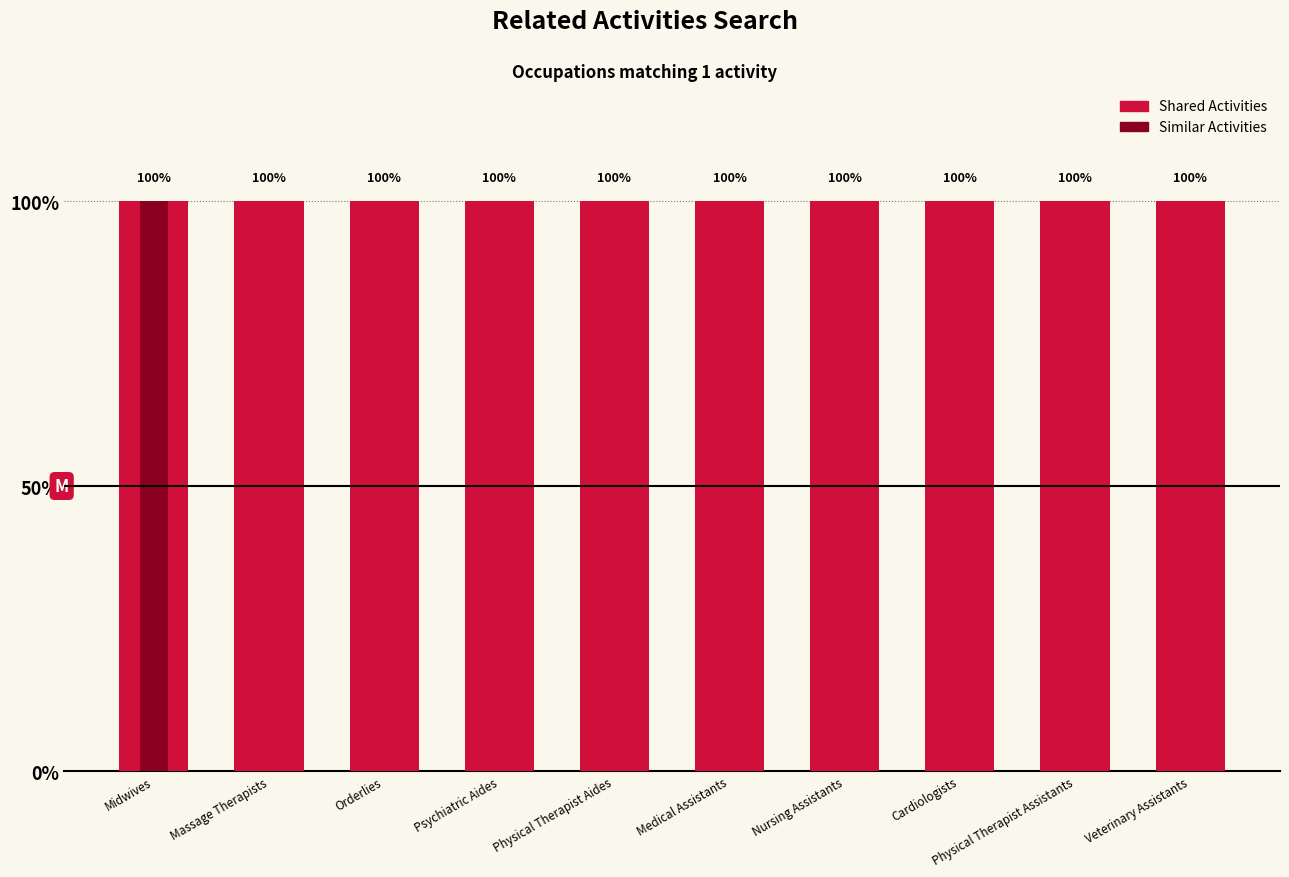

Rank the categories by Similar Activities value from lowest to highest.

Massage Therapists, Orderlies, Psychiatric Aides, Physical Therapist Aides, Medical Assistants, Nursing Assistants, Cardiologists, Physical Therapist Assistants, Veterinary Assistants, Midwives